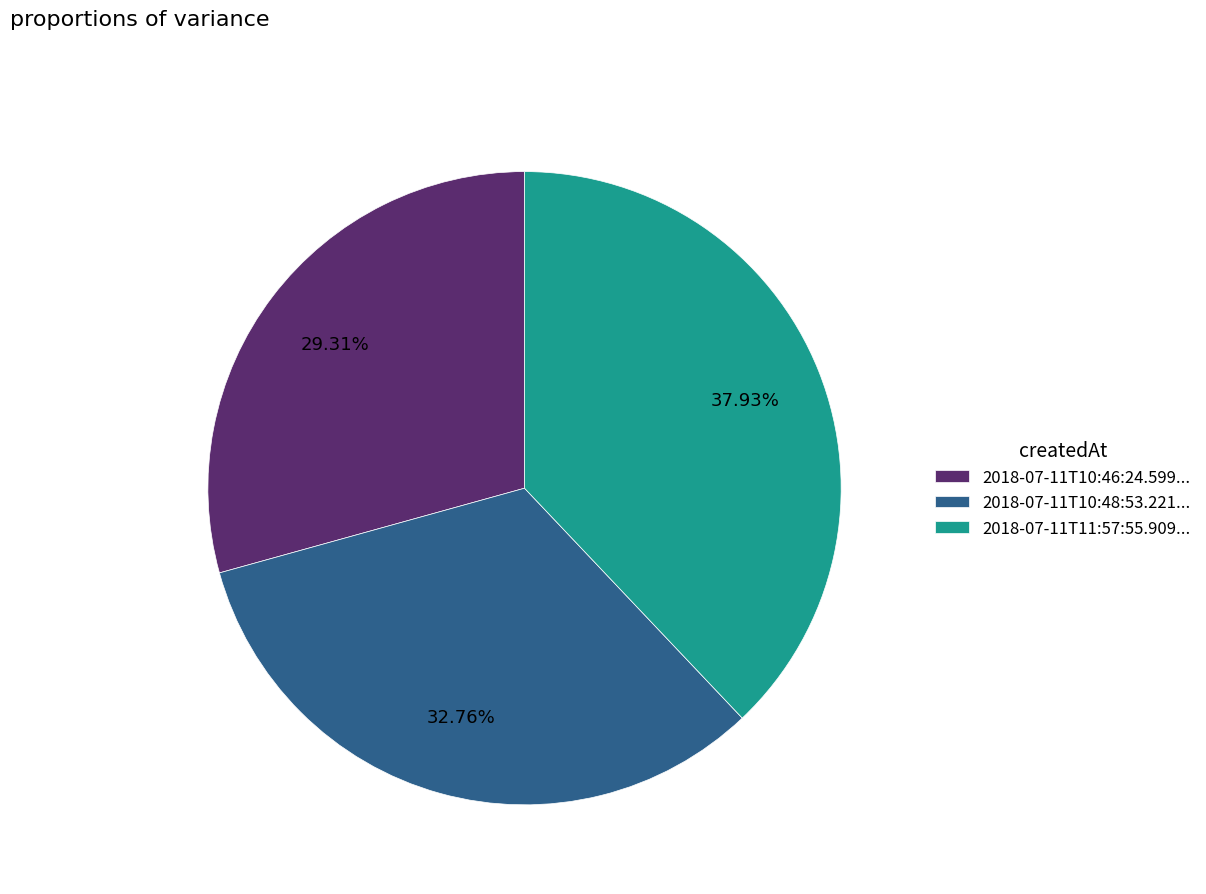

To the nearest percent, what is the difference between the largest and smallest slice percentages?

9%